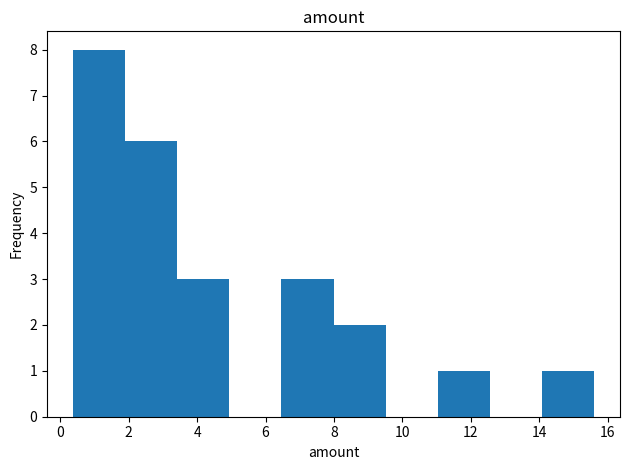

What is the height of the bar covering 11.0 to 12.6 on the x-axis? Neither the bar edges nor the heights are printed on the chart, so give them approximately, as read against the axes.

1